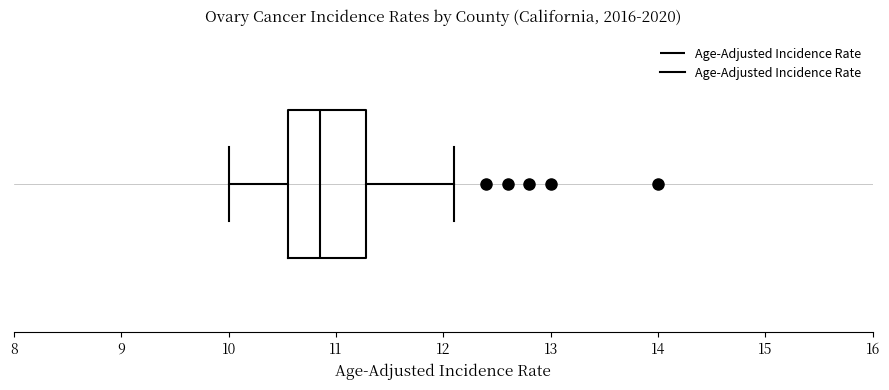

Where does the right whisker of the box end on the x-axis? The values are not printed on the chart, so give them approximately, as read against the axis.

12.1